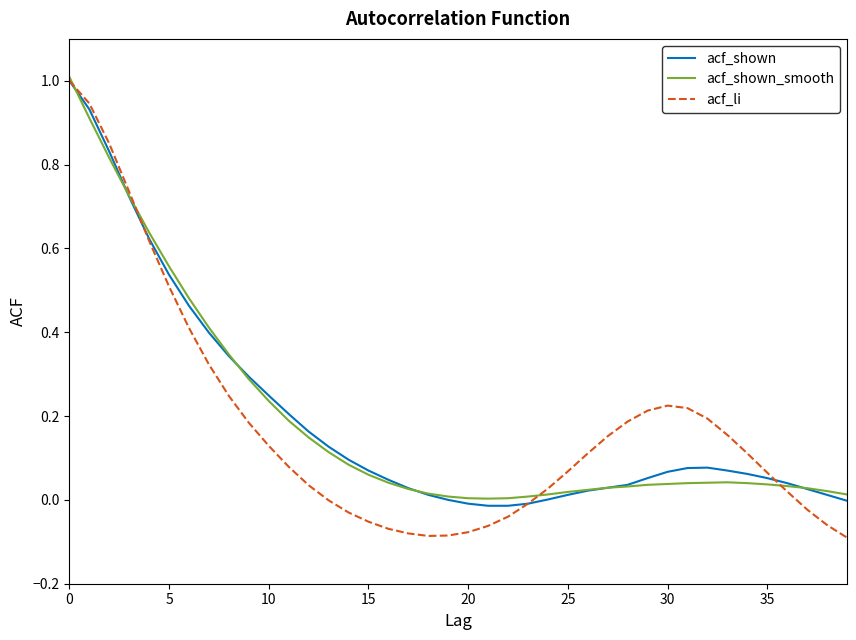

What is the maximum value for acf_li?

1.0